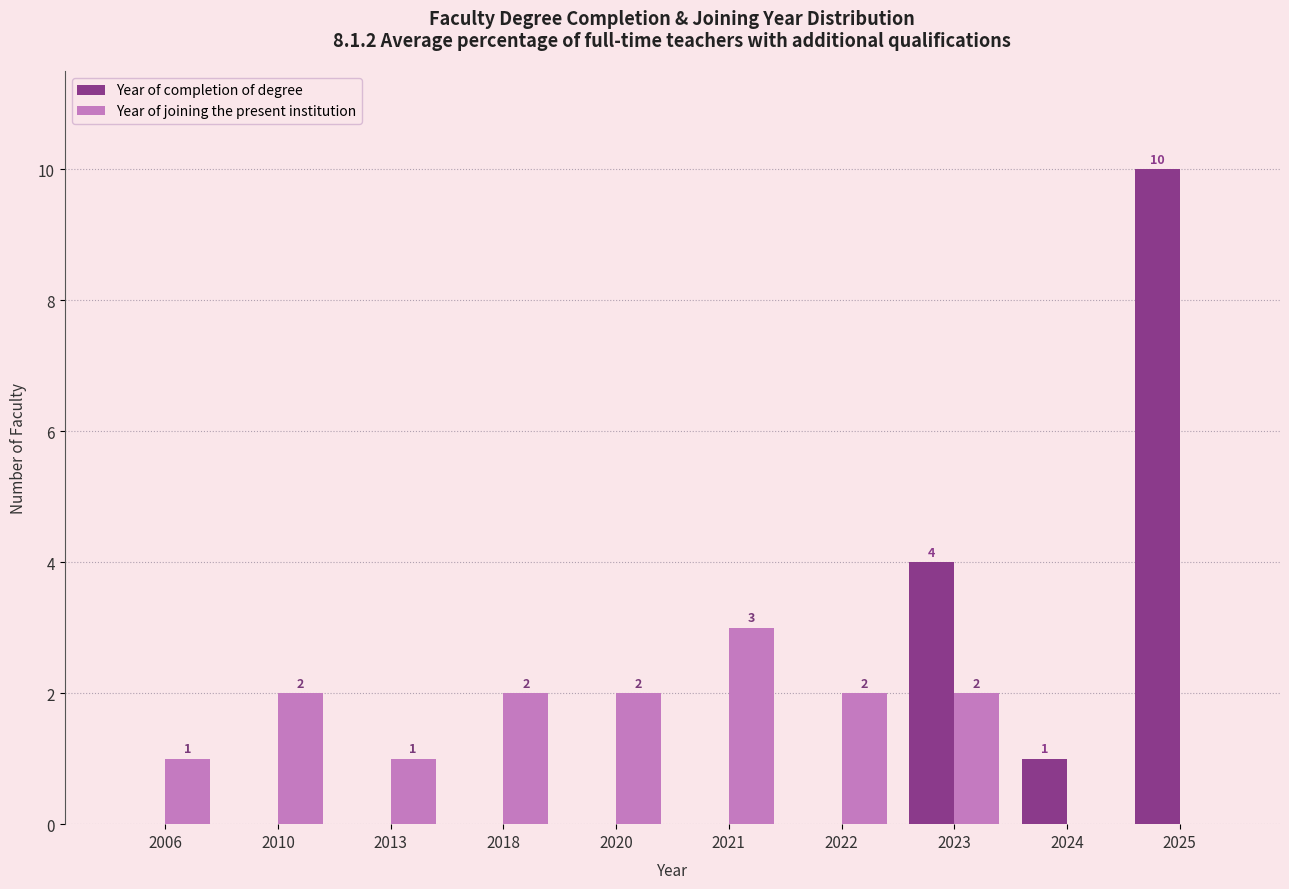

Reading left to right, what are all the values shown in this chart?

Year of completion of degree: 2006=0	2010=0	2013=0	2018=0	2020=0	2021=0	2022=0	2023=4	2024=1	2025=10
Year of joining the present institution: 2006=1	2010=2	2013=1	2018=2	2020=2	2021=3	2022=2	2023=2	2024=0	2025=0